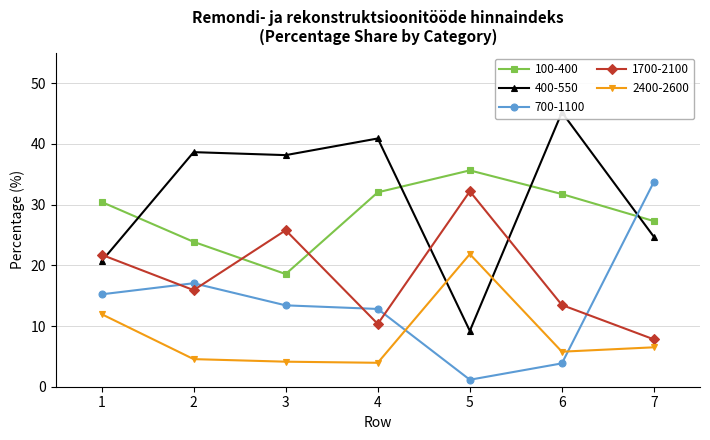

At which category does 100-400 reach its first local valley?

3